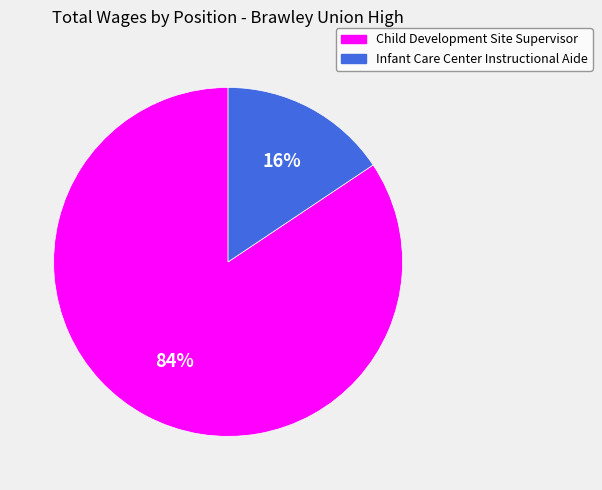

To the nearest percent, what is the average slice percentage?

50%